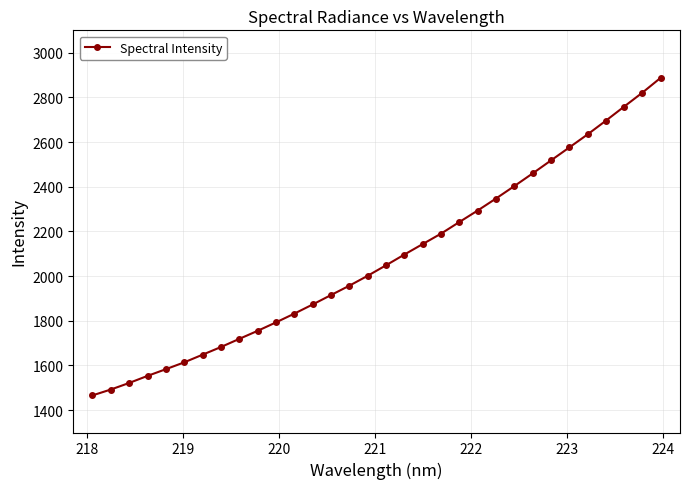

What is the maximum value shown in the chart?

2888.1